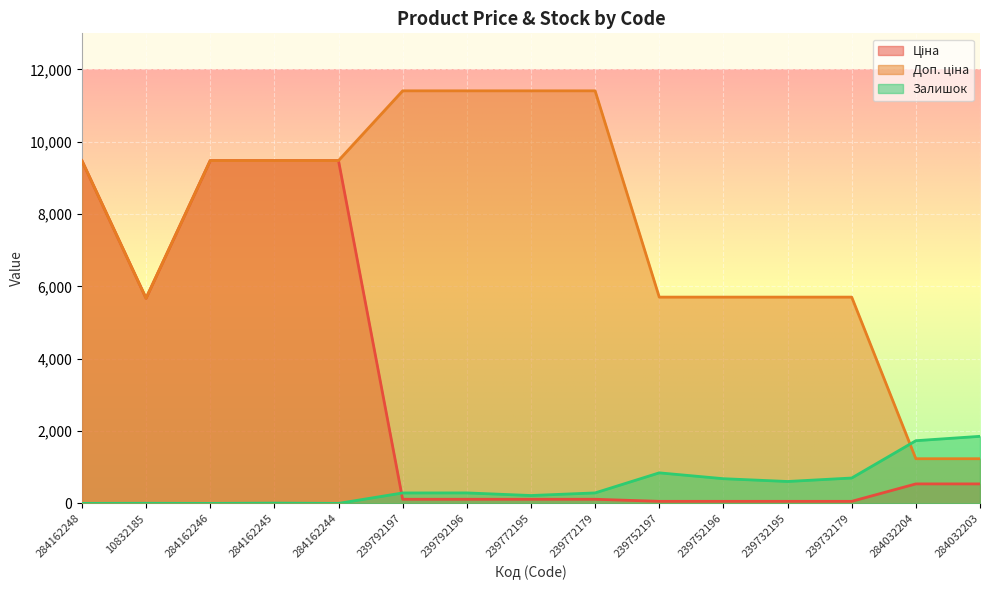

What is the greatest value displayed?

11410.0